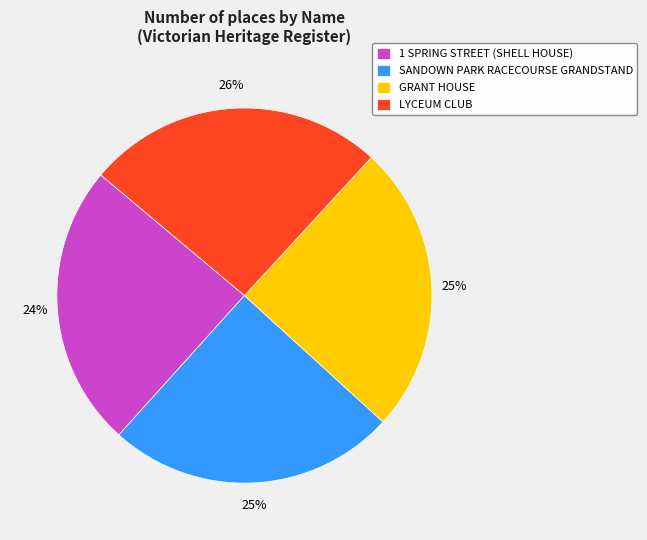

Which category has the biggest portion of the pie?

LYCEUM CLUB